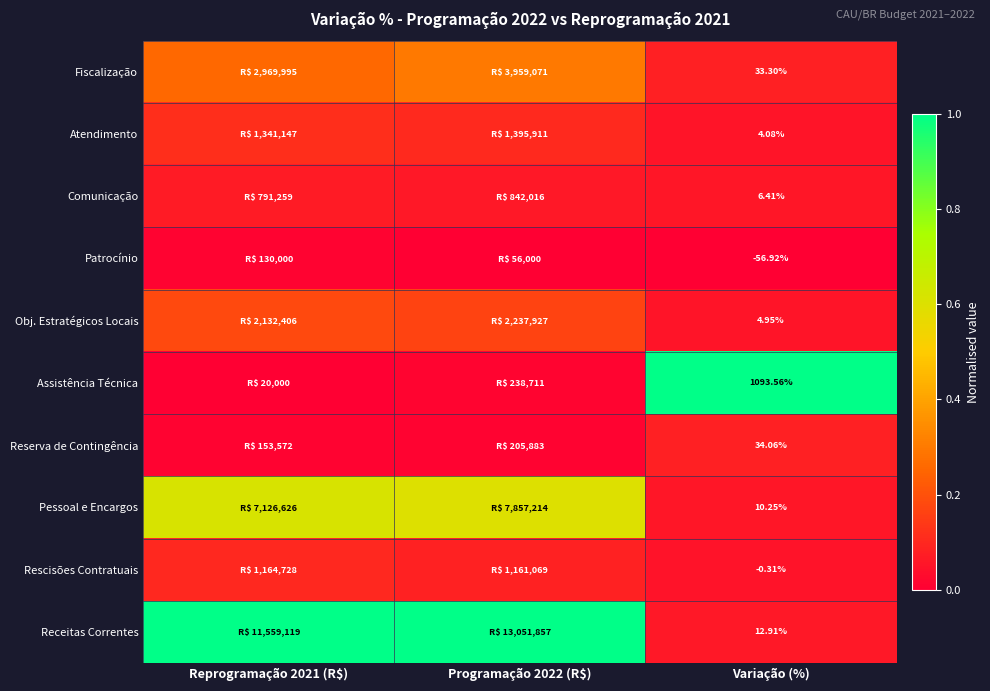

The value of Assistência Técnica at Reprogramação 2021 (R$) is 0.7. True or false?

False